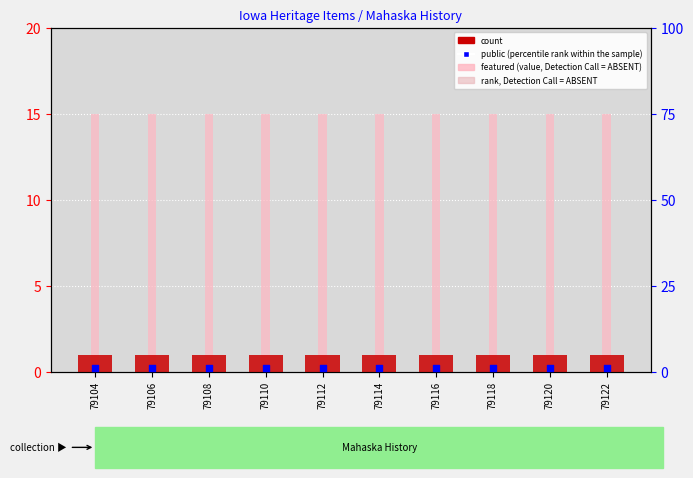

Which series has the largest total across all categories?

rank, Detection Call = ABSENT